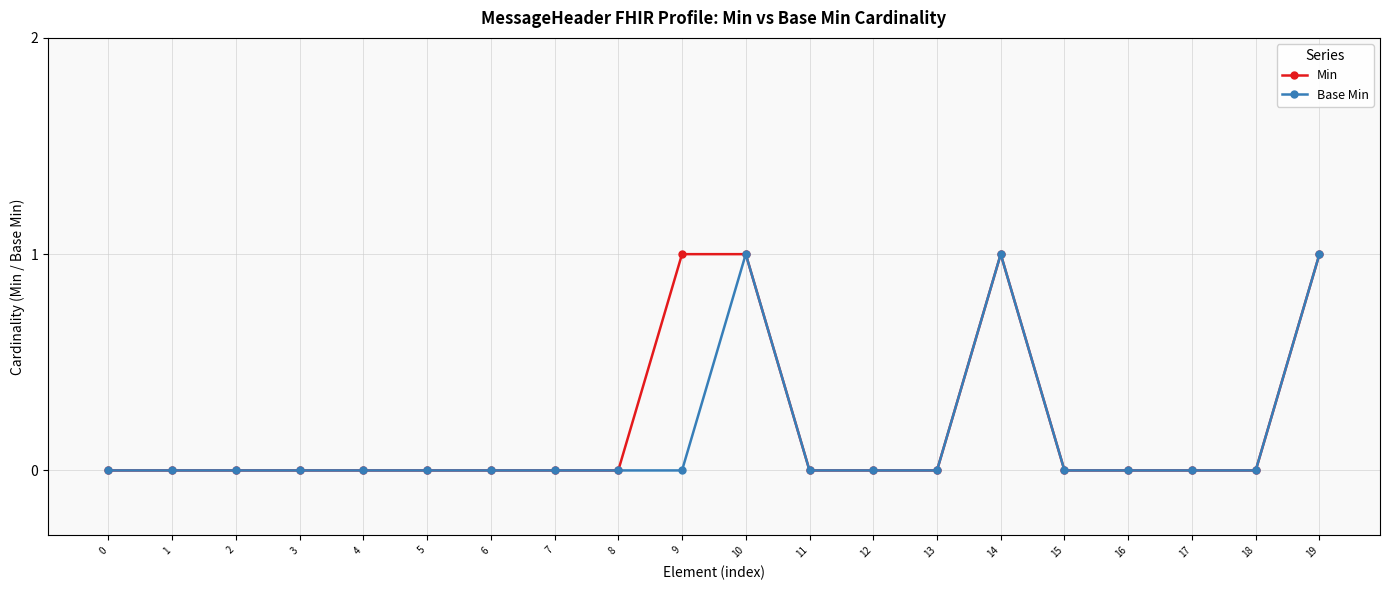

The value of Min at 19 is 1. True or false?

True